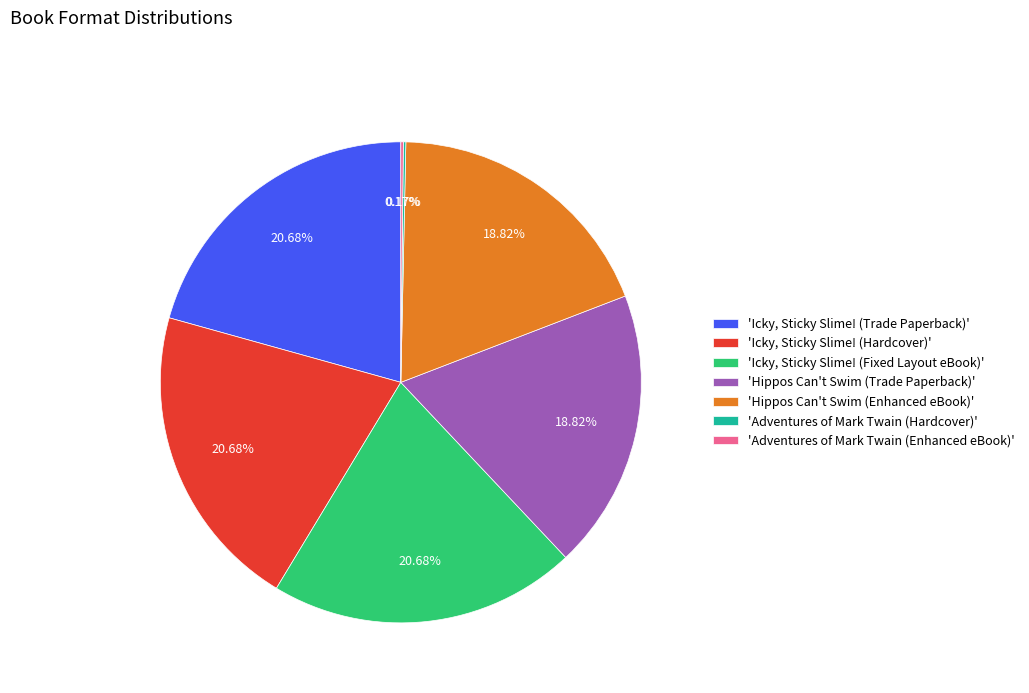

Do 'Icky, Sticky Slime! (Trade Paperback)' and 'Hippos Can't Swim (Trade Paperback)' together represent more than half of the pie?

No